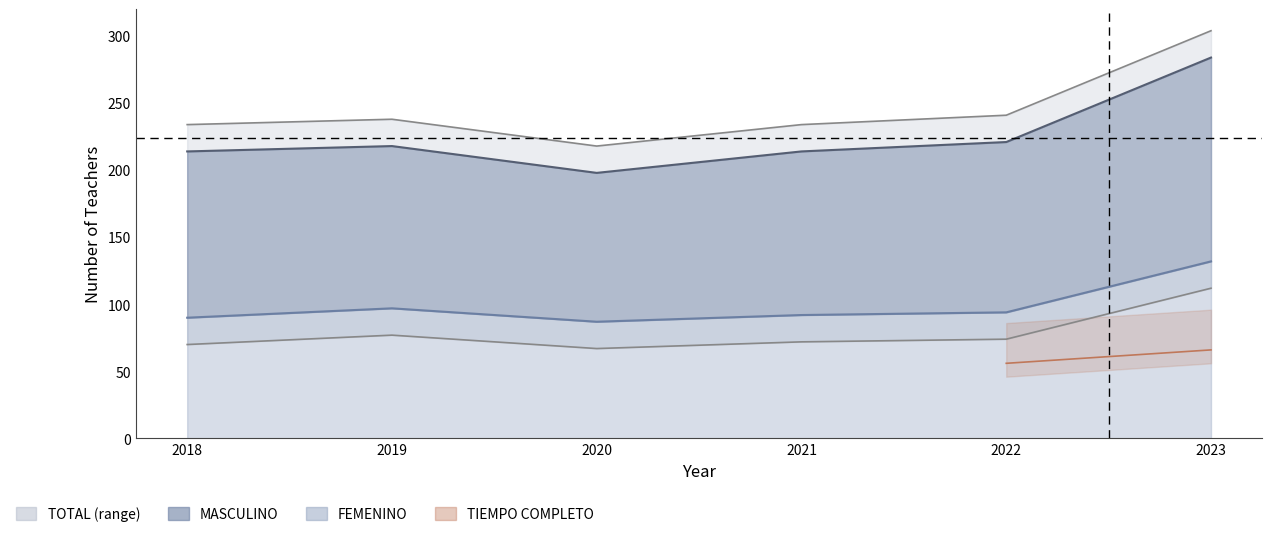

What is the difference between the maximum and minimum values in the MASCULINO series?

86